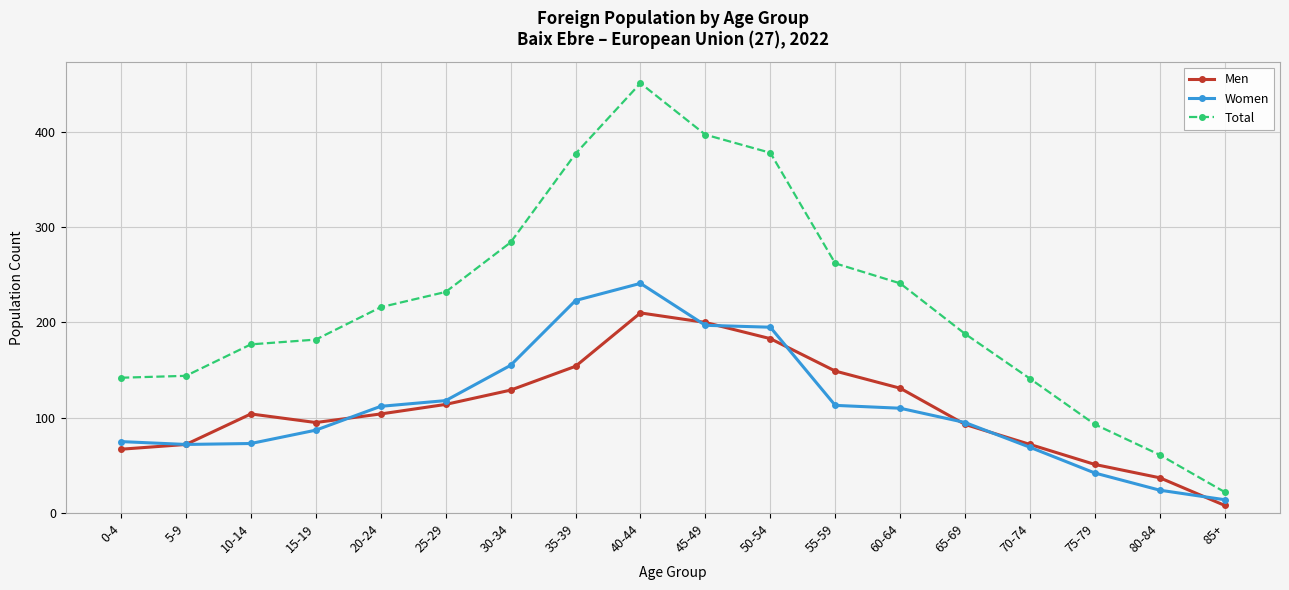

True or false: Men has more than 2 points higher than both neighbors.

False